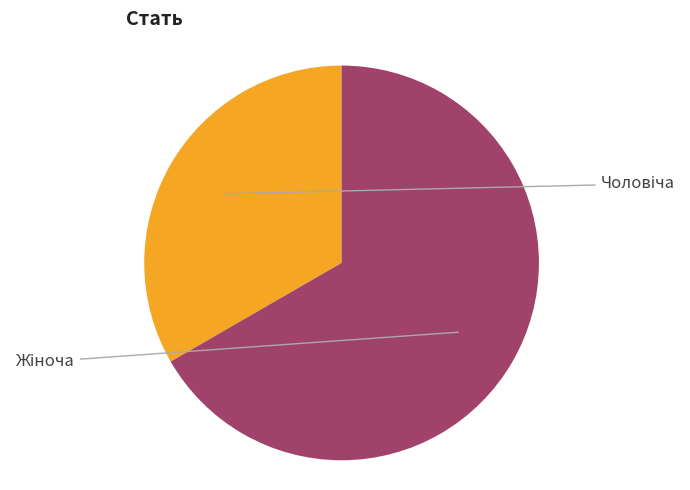

Is there any slice that represents more than half of the pie?

Yes